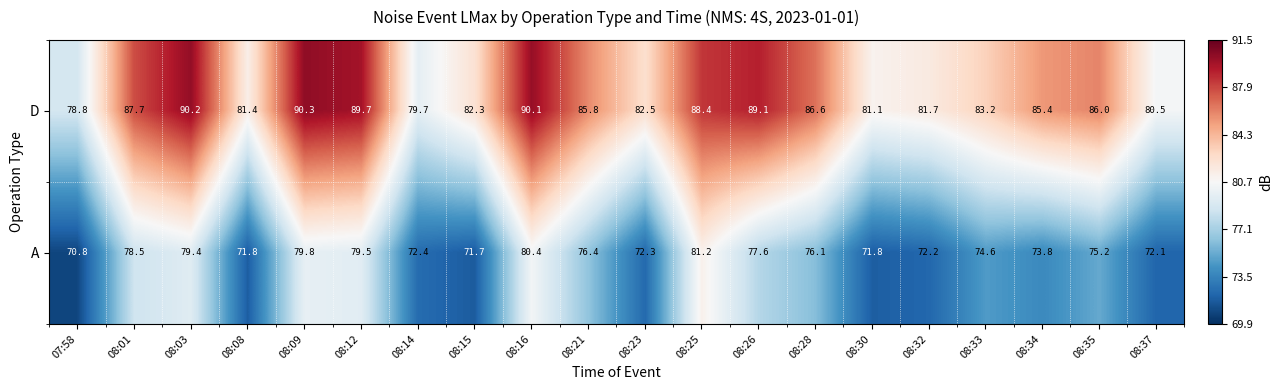

What is the greatest value displayed?

90.3